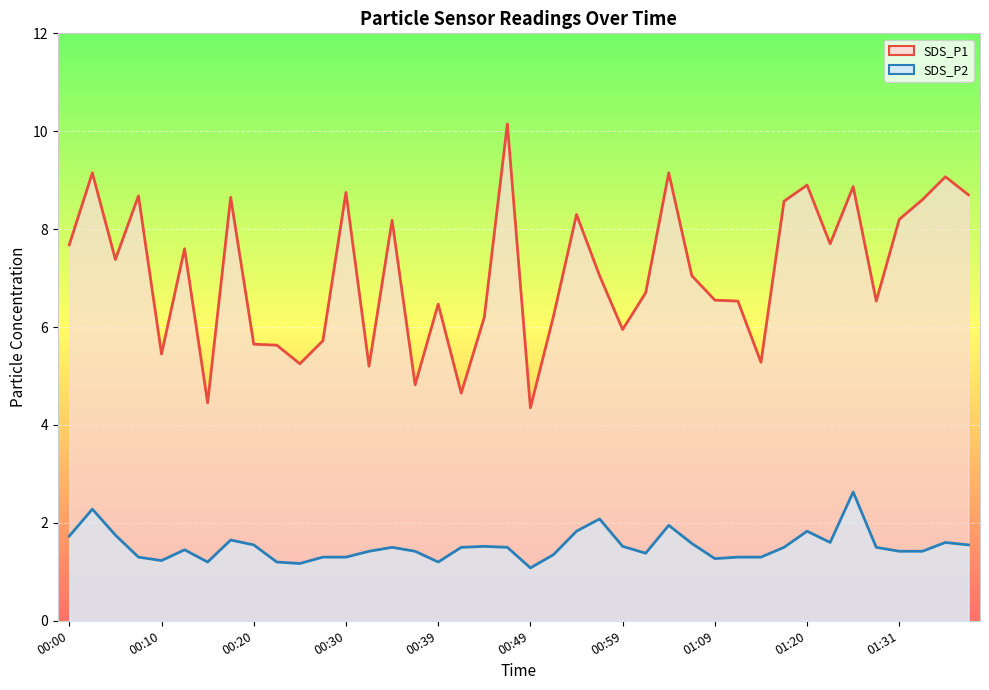

True or false: SDS_P2 and SDS_P1 intersect in this chart.

False